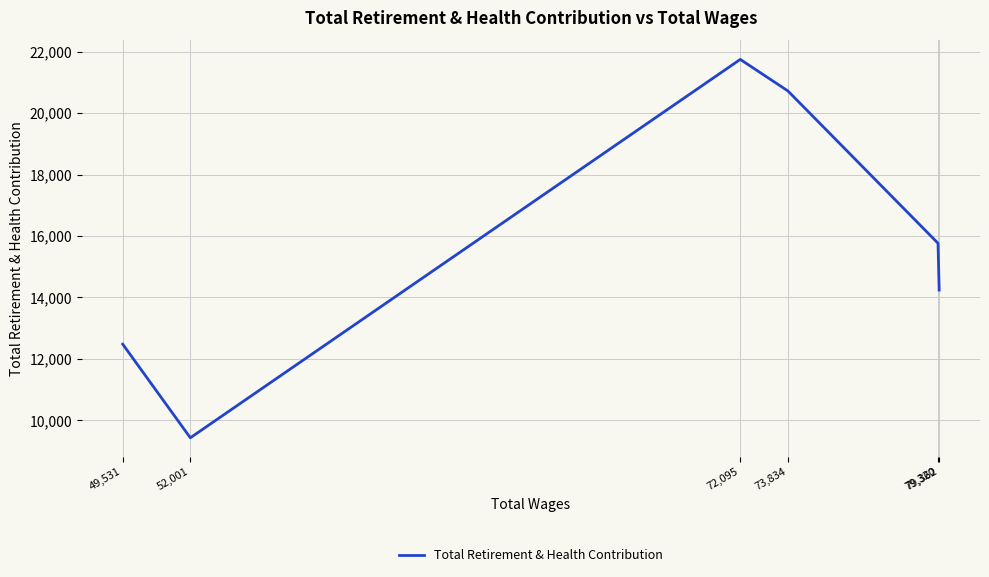

What is the difference between the values at 49,531 and 72,095?

9270